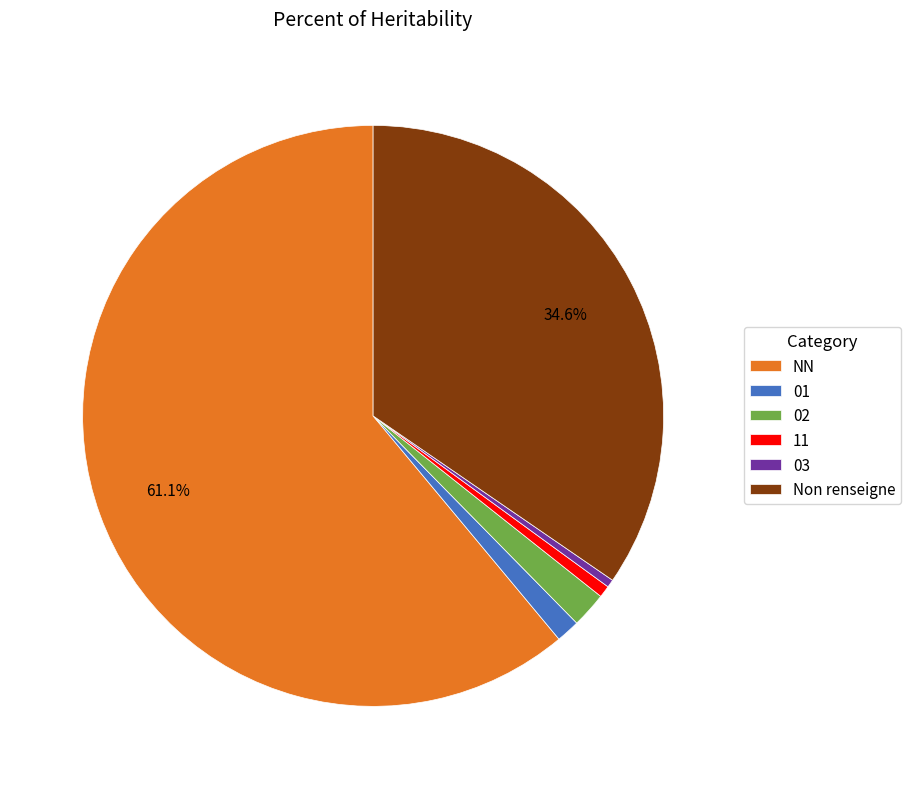

What is the largest slice in the pie chart?

NN